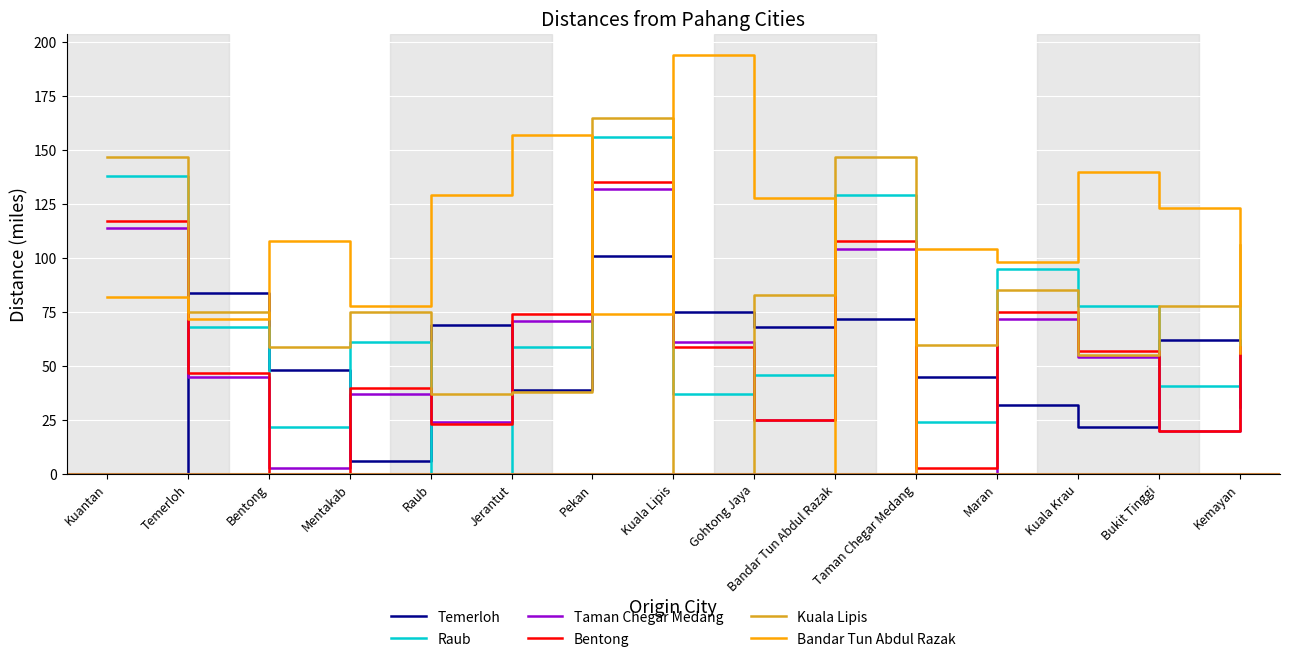

What is the sum of the Temerloh values at Gohtong Jaya and Kuantan?

68